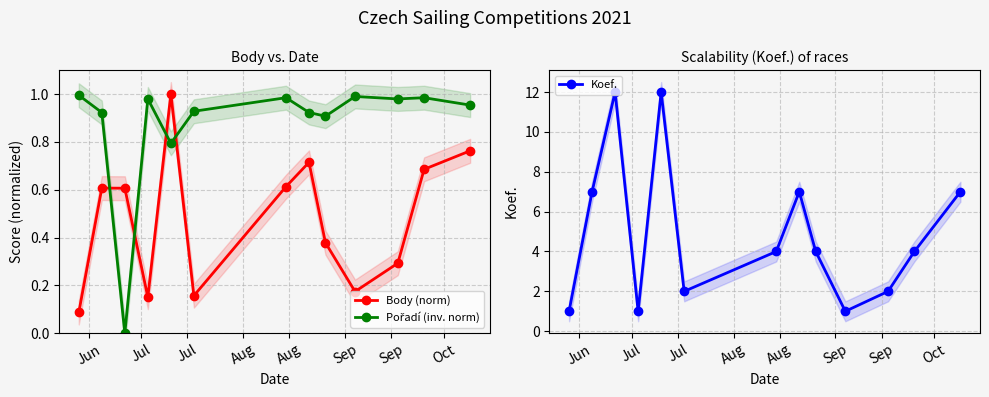

In Body (norm), how many points are lower than both neighbors (excluding endpoints)?

3